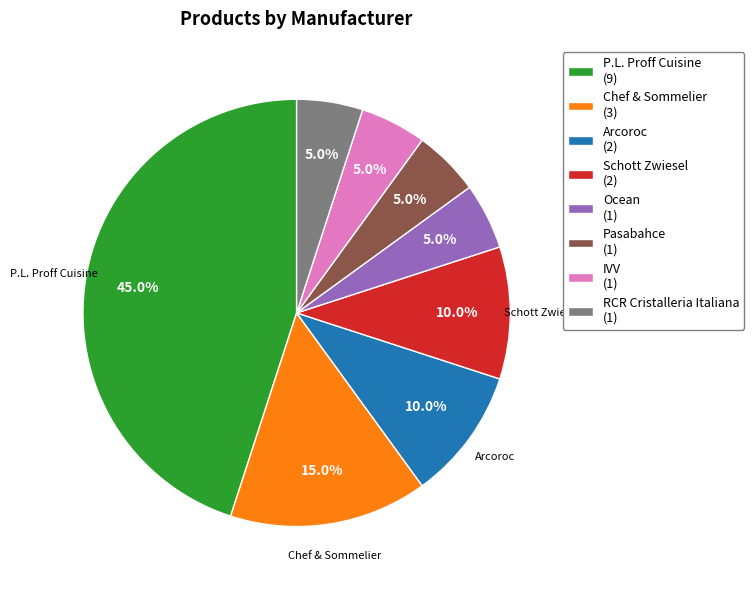

To the nearest percent, what is the average slice percentage?

12%